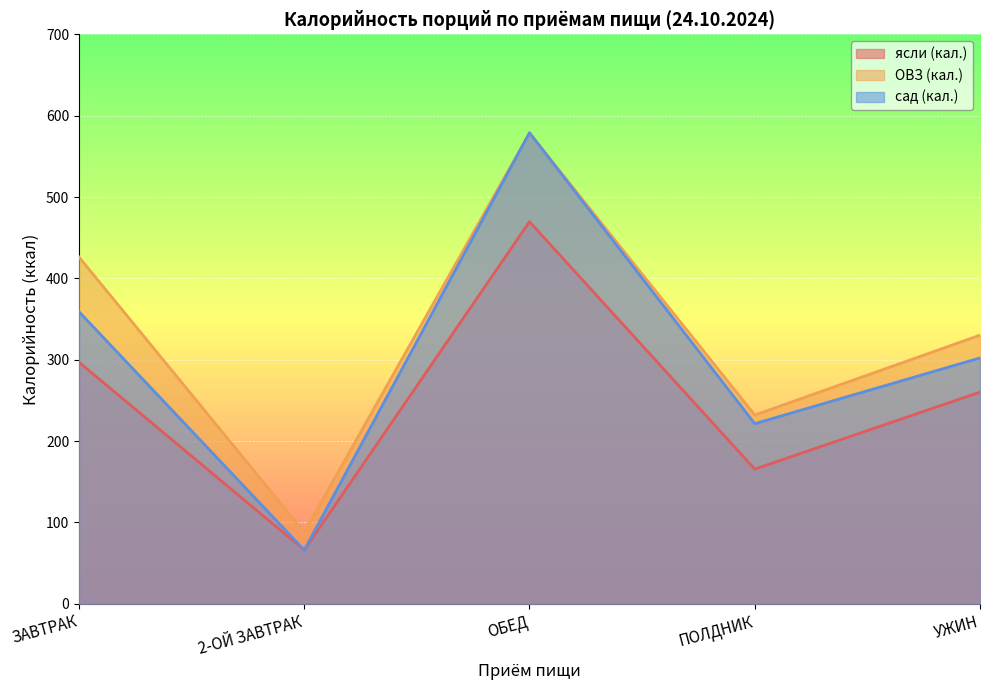

Reading left to right, what are all the values shown in this chart?

ясли (кал.): 296.9	66.0	469.7	165.5	260.2
ОВЗ (кал.): 426.2	88.0	578.7	232.0	330.2
сад (кал.): 359.0	66.0	579.0	221.4	302.2